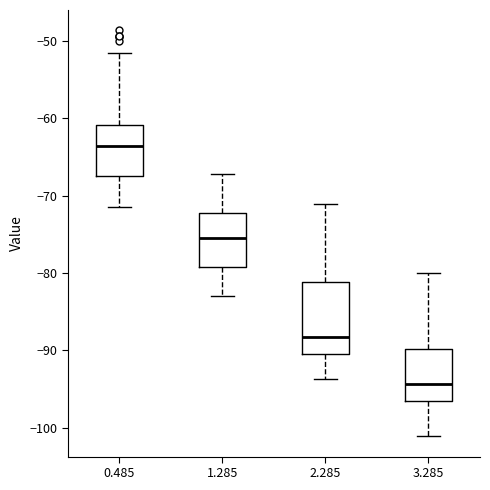

Where does the lower whisker of the box at x = 0.485 end on the y-axis? The values are not printed on the chart, so give them approximately, as read against the axis.

-71